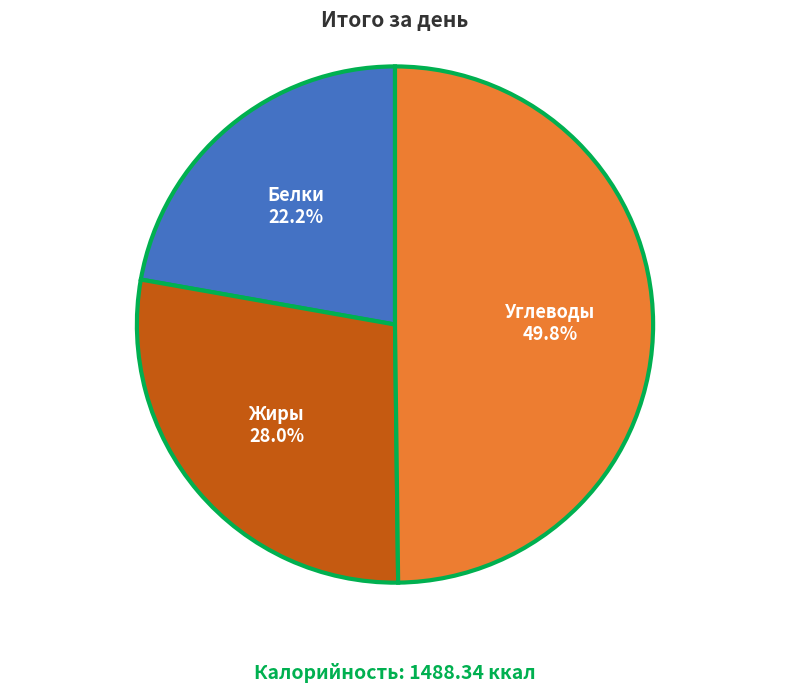

What portion of the pie excludes Белки?

77.8%